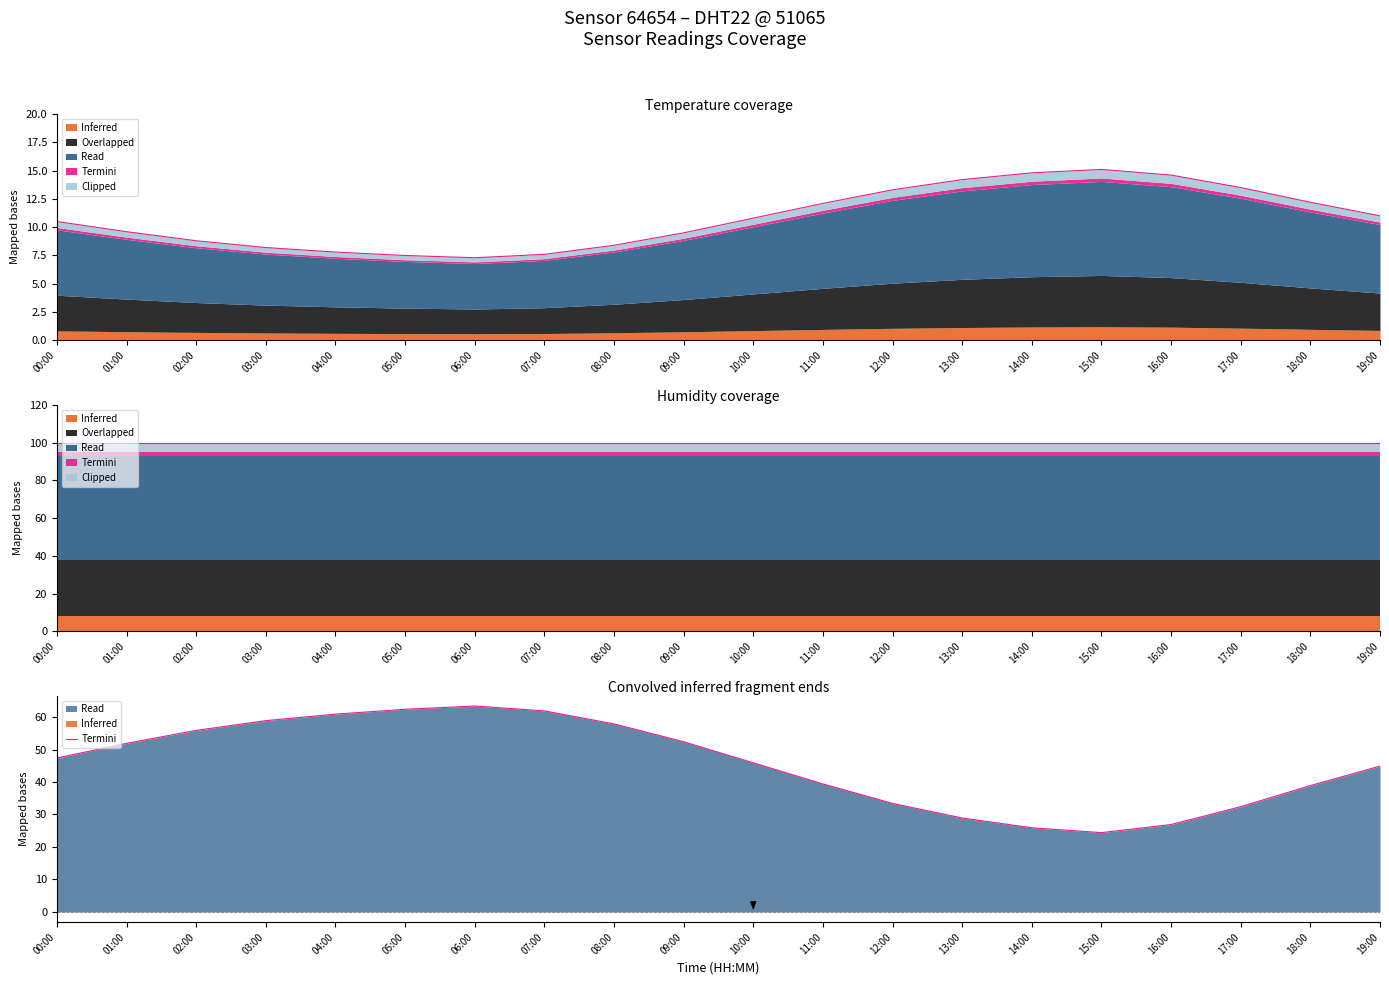

The value at 01:00 is 51.9. True or false?

True